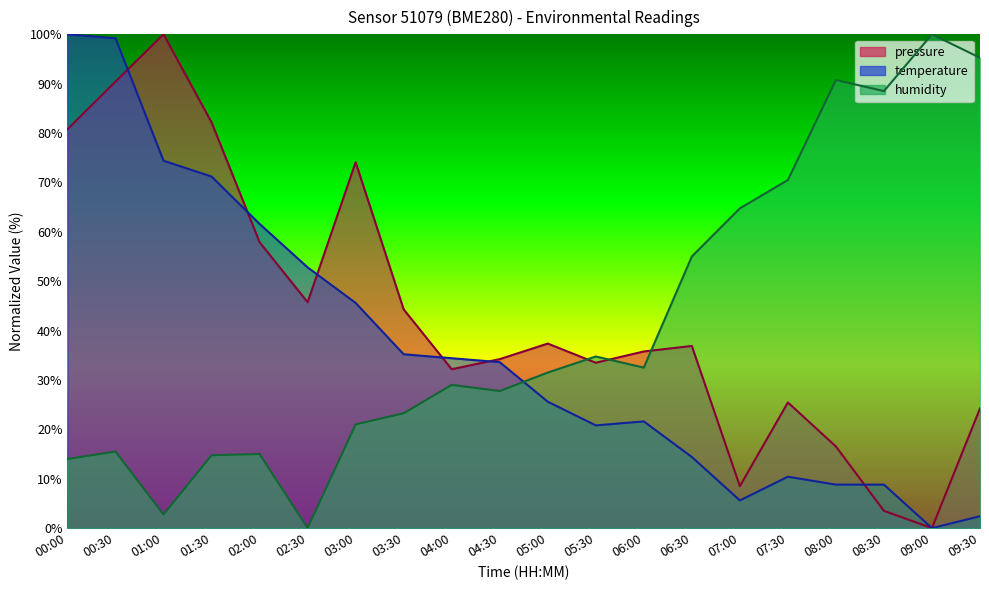

How many lines are shown in the chart?

3